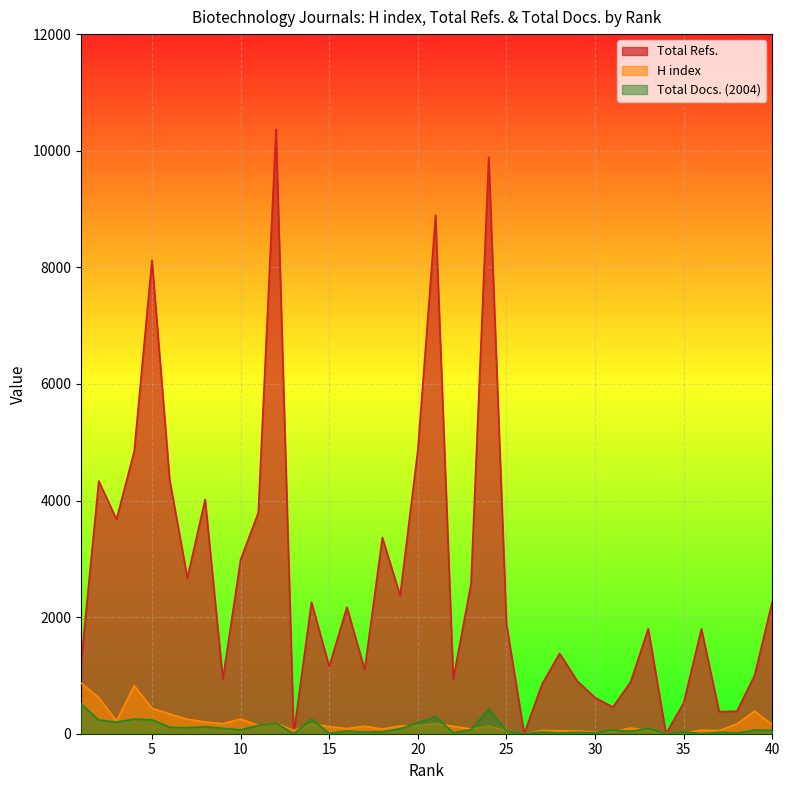

Between 18 and 29, which series saw the biggest shift?

Total Refs.